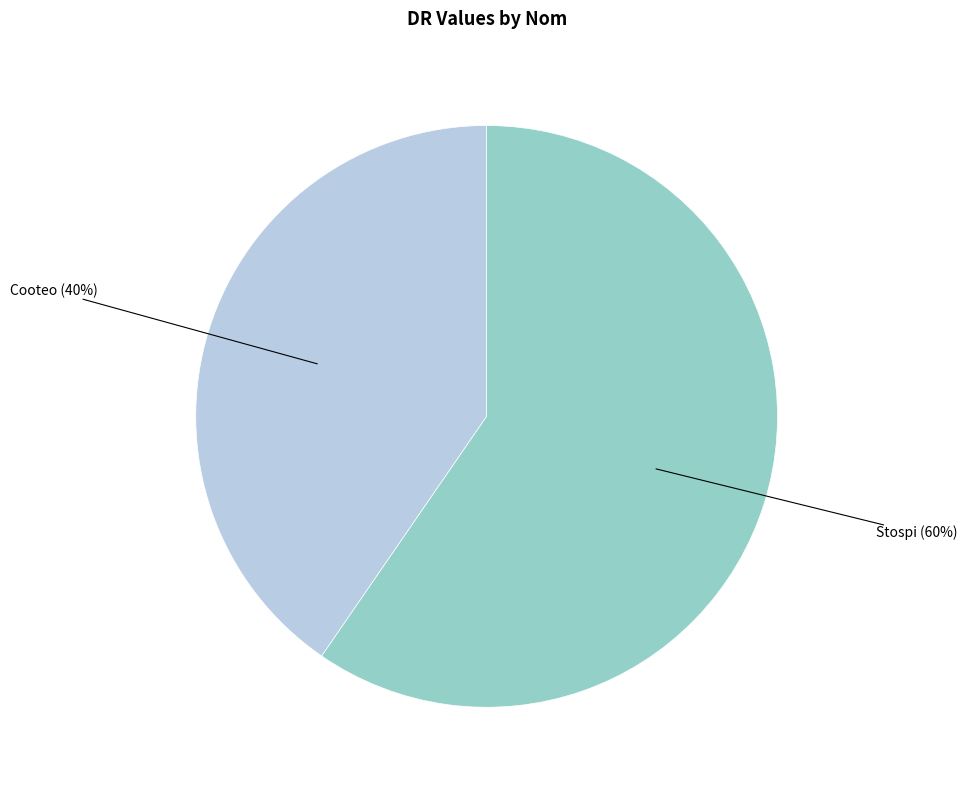

Combined, do Stospi (60%) and Cooteo (40%) account for over 50%?

Yes